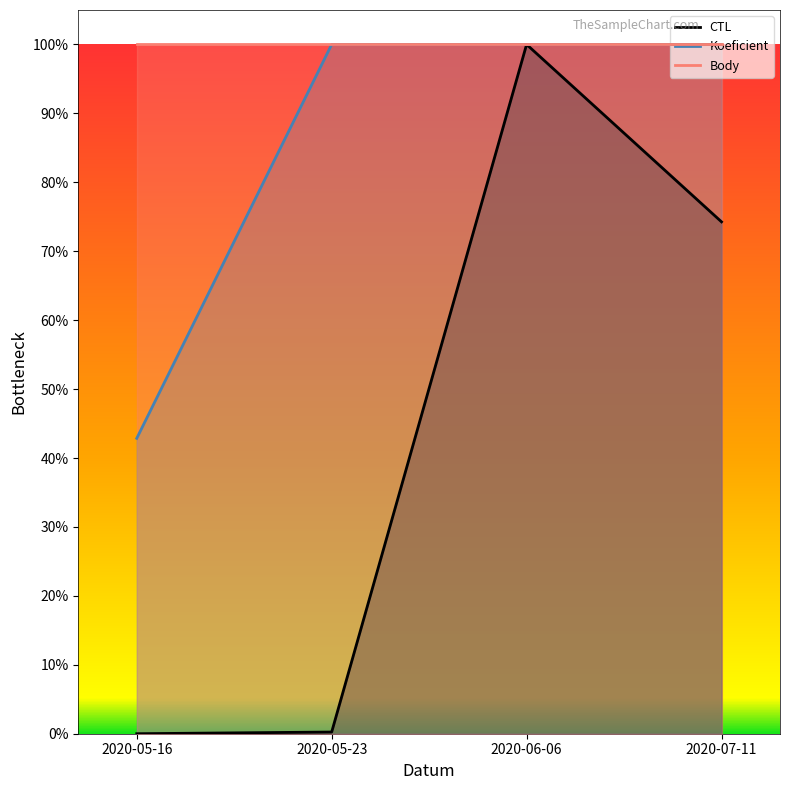

Reading left to right, extract all data points from this chart.

CTL: 0.0	0.0	1.0	0.7
Koeficient: 0.4	1.0	1.0	1.0